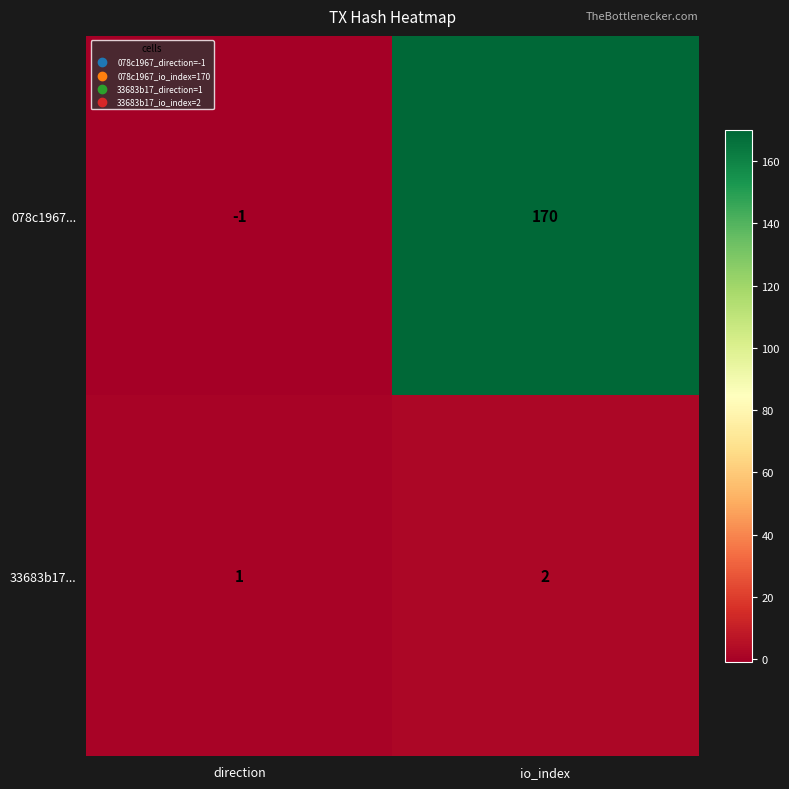

Count the number of categories in the chart.

2